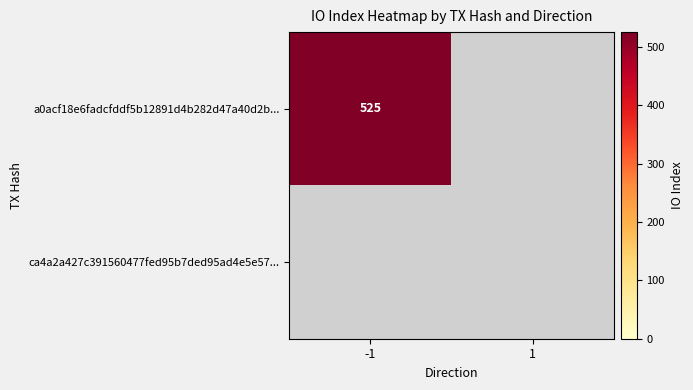

Count the number of categories in the chart.

2